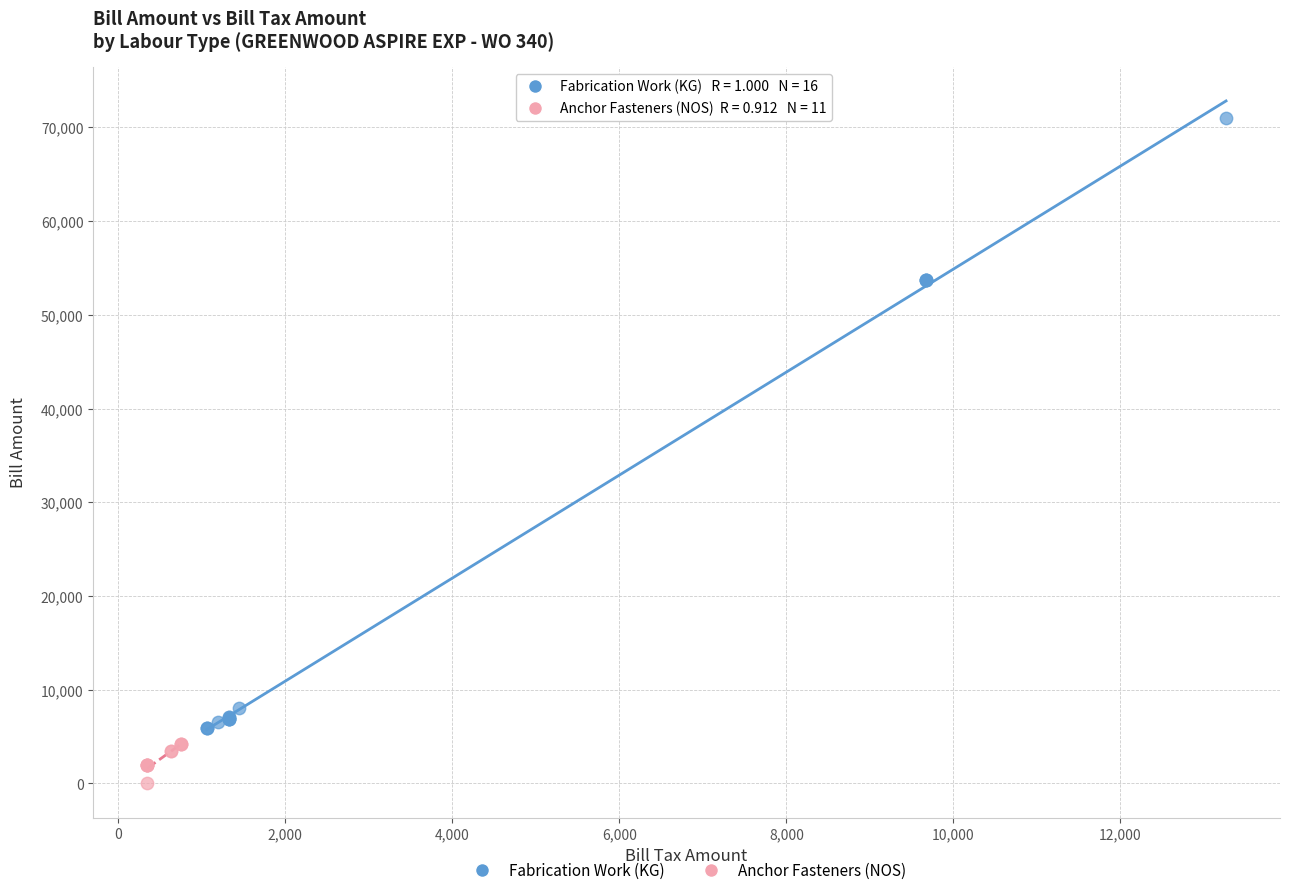

Which series has the widest spread of Y values?

Fabrication Work (KG)